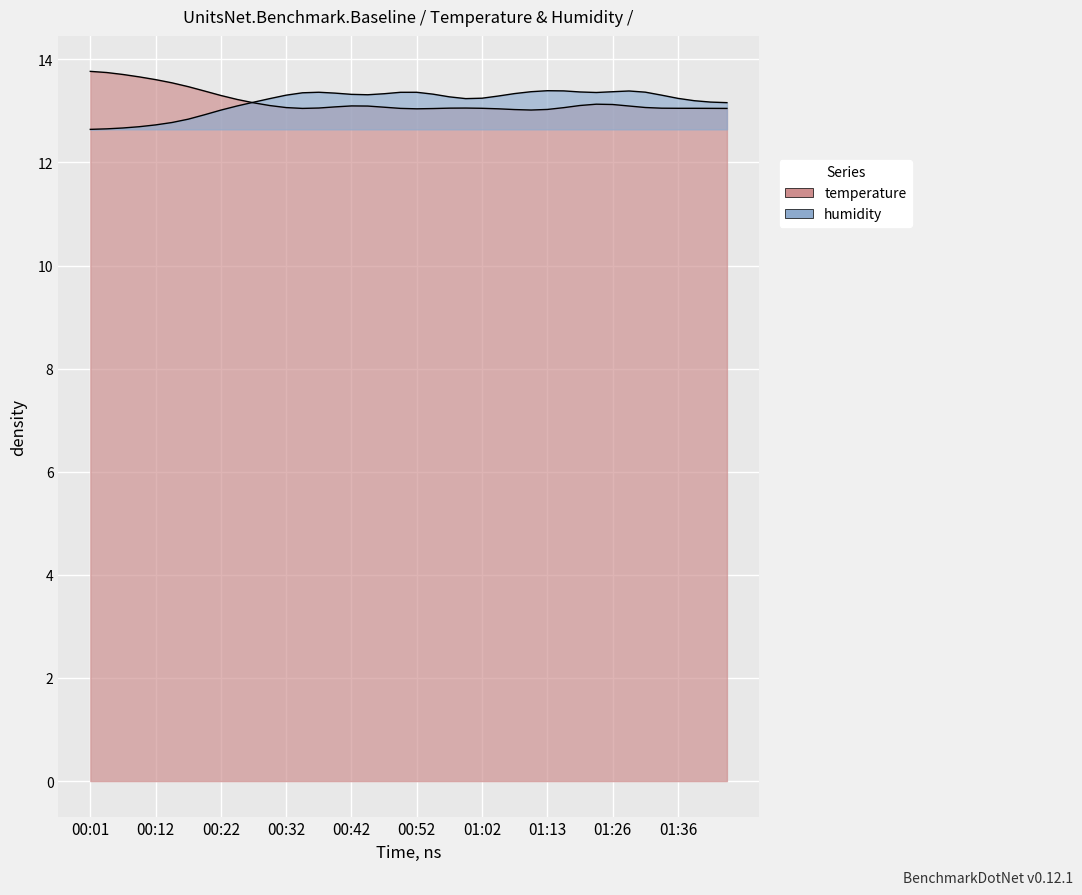

Between 00:47 and 00:40, which is larger?

00:40